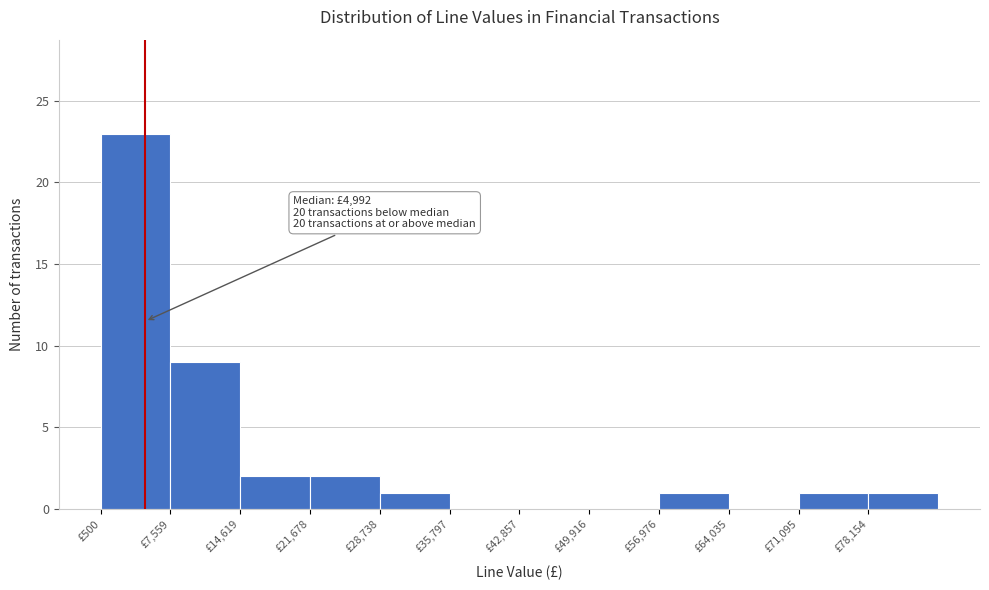

Which range on the x-axis has the tallest bar?

1000 to 8000